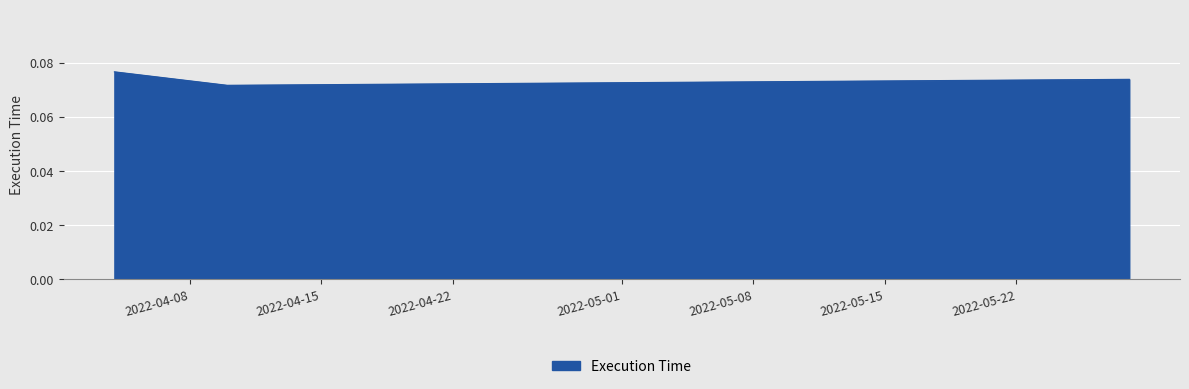

Does the chart have visible grid lines?

Yes